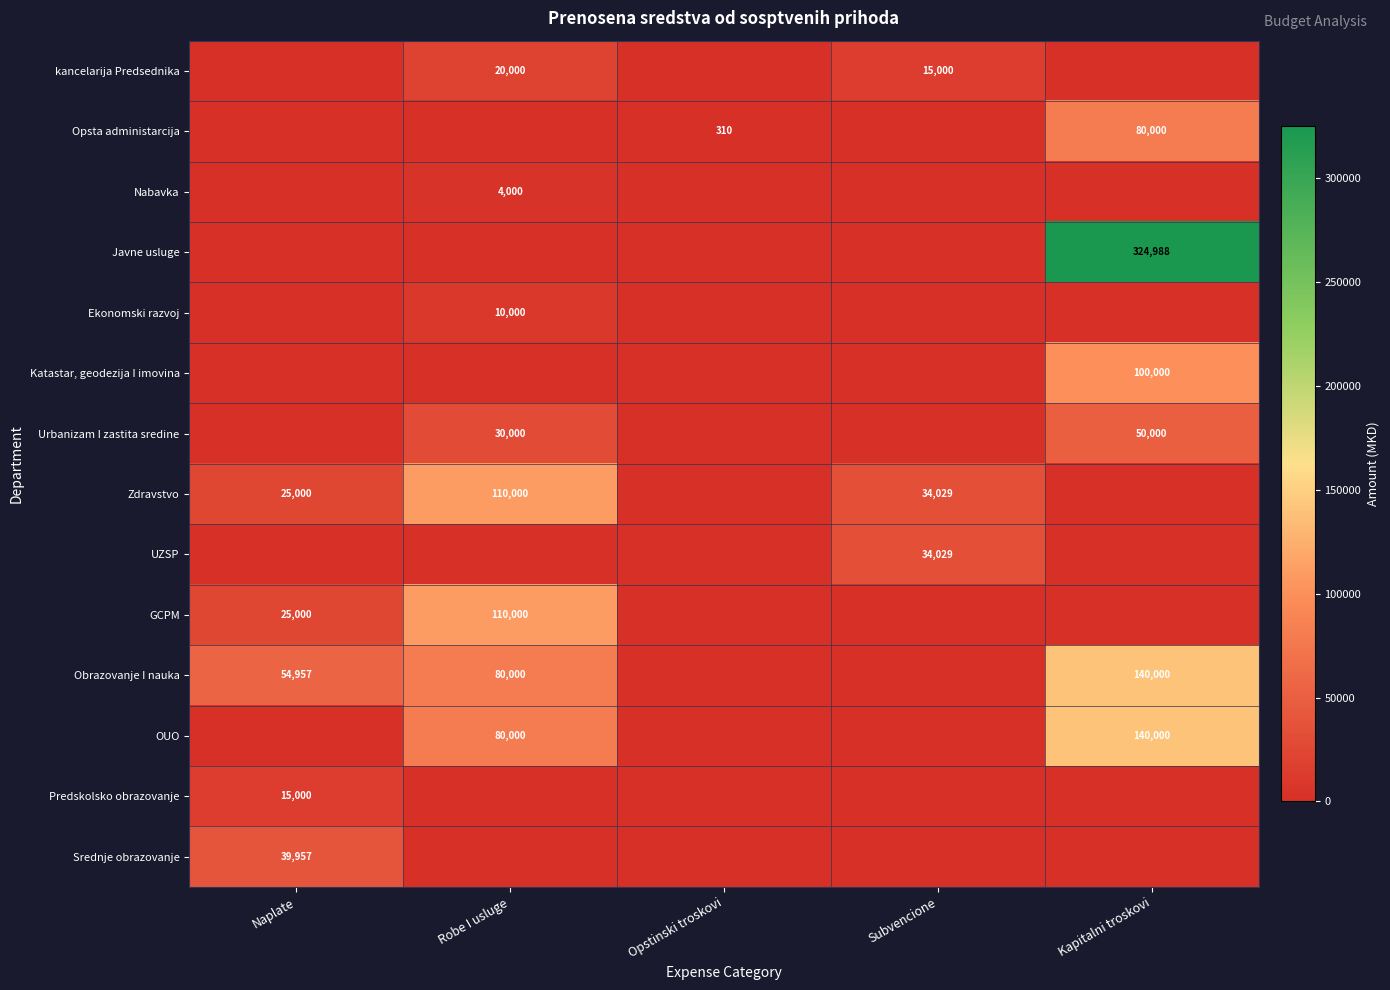

Is it true that Ekonomski razvoj equals 5435 at Robe I usluge?

False